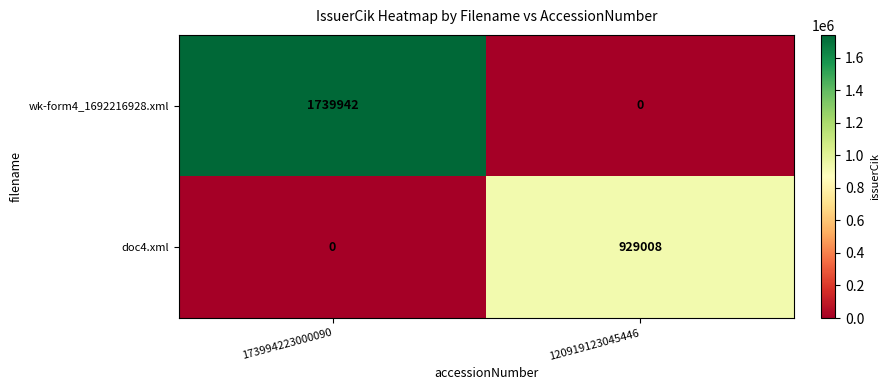

At which label is wk-form4_1692216928.xml closest to 869971?

173994223000090